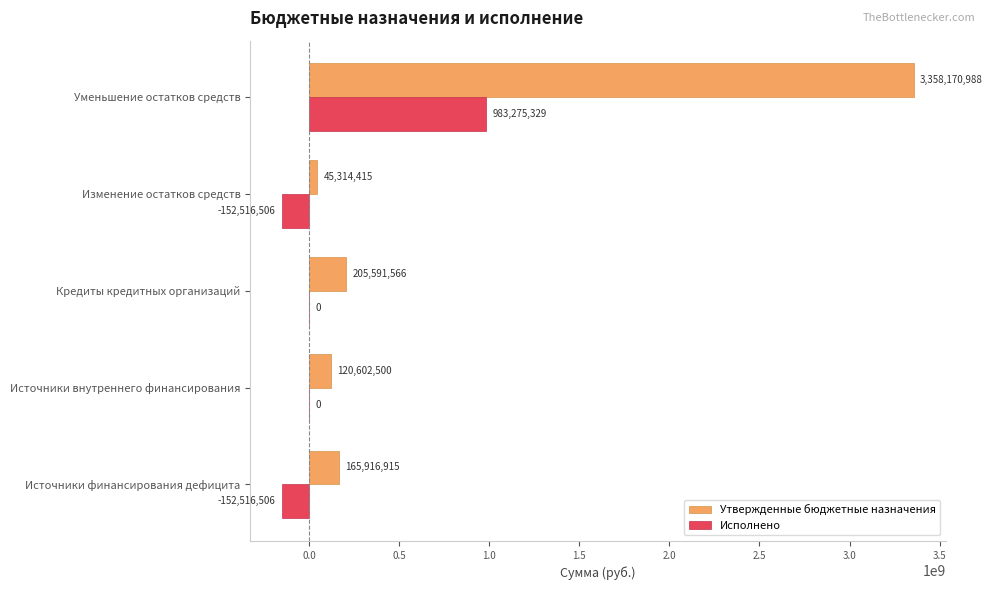

What is the approximate value of Исполнено at Изменение остатков средств?

-152516506.1